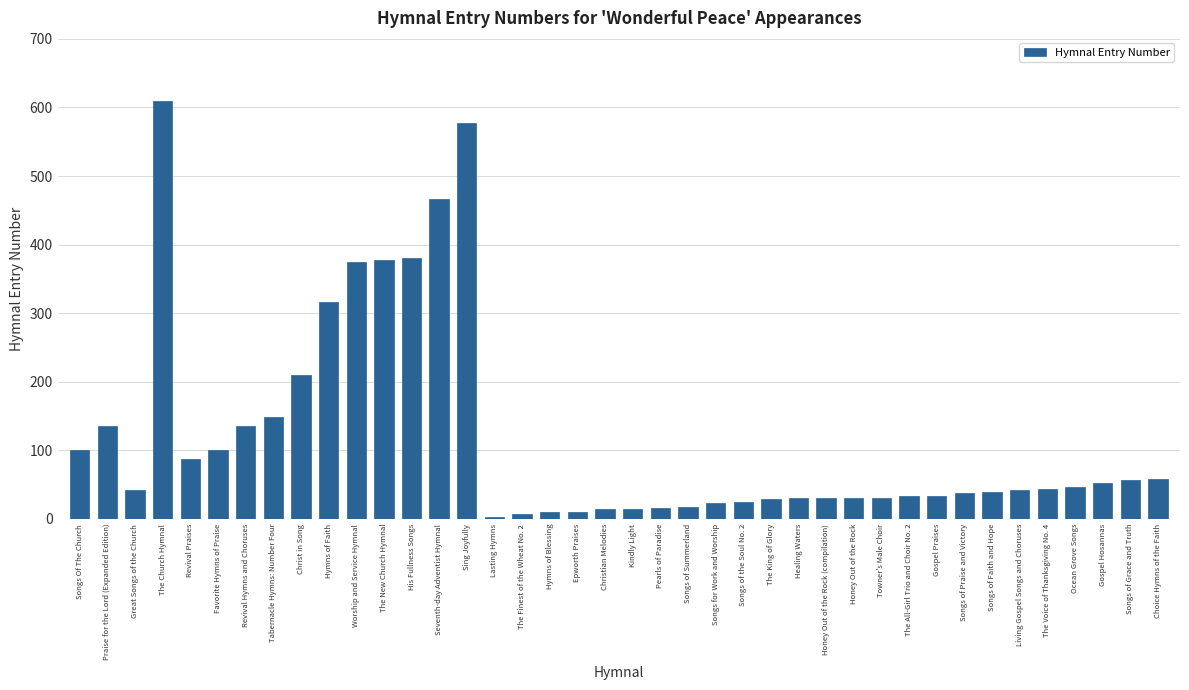

What is the sum of all values?

4800